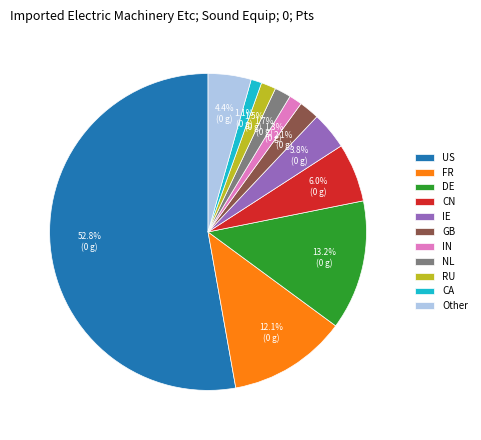

The DE slice represents 1% of the pie. True or false?

False